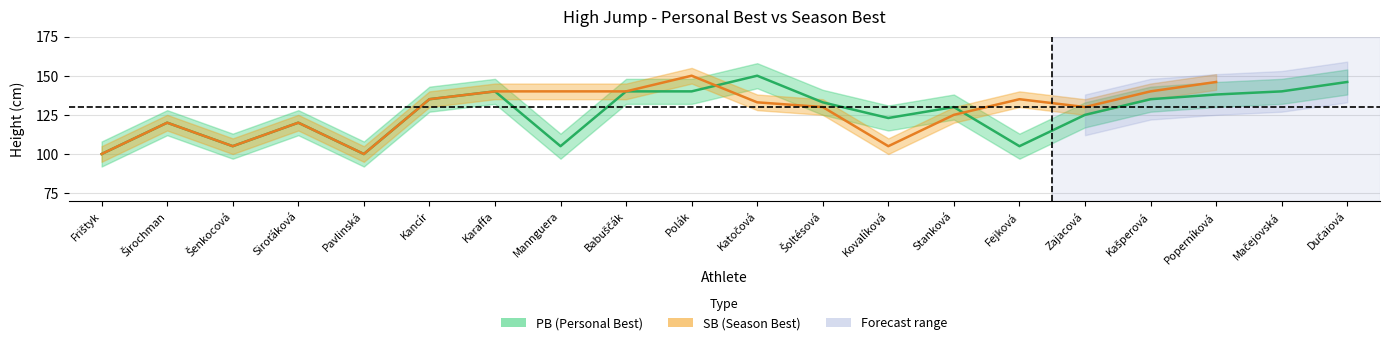

Reading left to right, extract all data points from this chart.

100	120	105	120	100	135	140	105	140	140	150	133	123	130	105	125	135	138	140	146